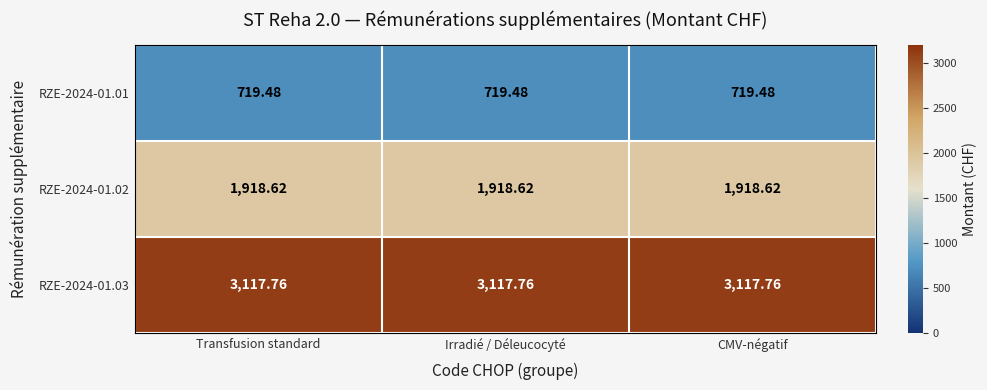

List the series in order of their peak value, highest first.

RZE-2024-01.03, RZE-2024-01.02, RZE-2024-01.01